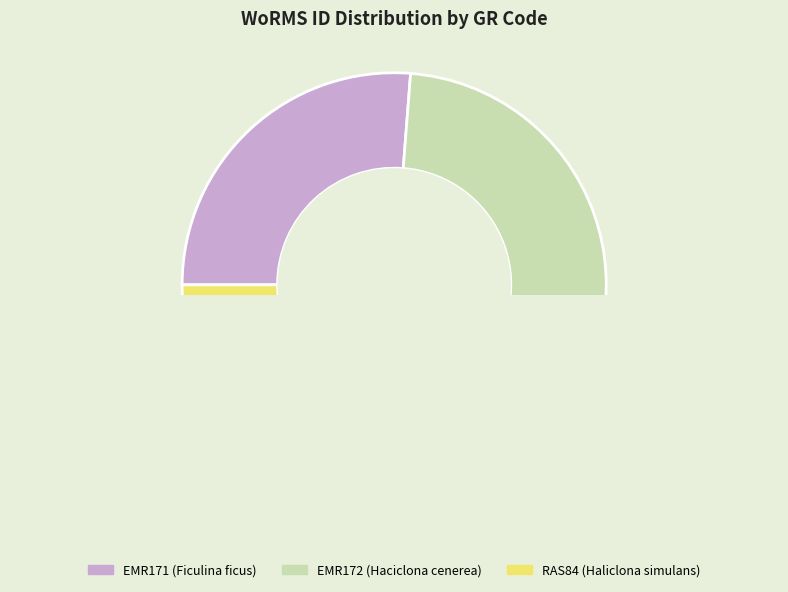

Does RAS84 (Haliclona simulans) represent more than half of the total?

No